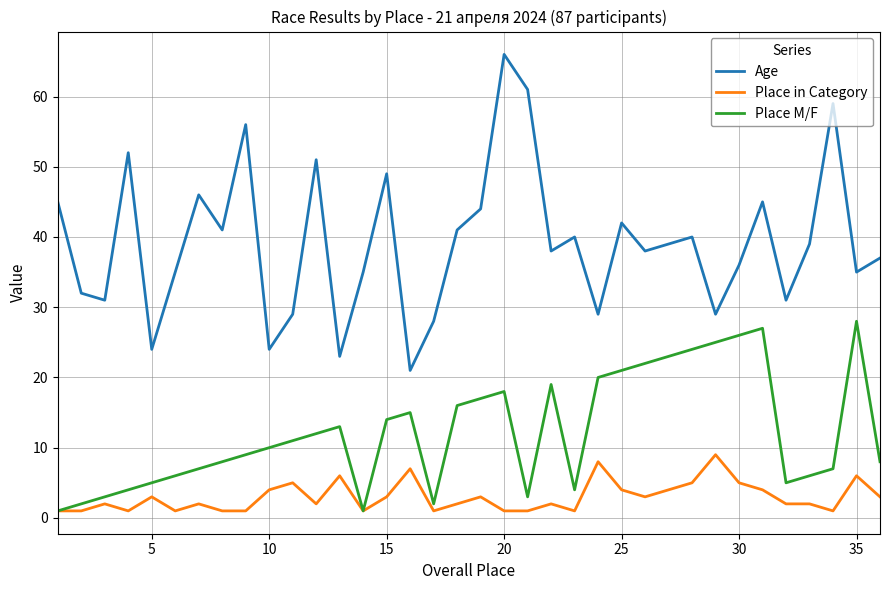

Reading right to left, transcribe all the data shown in this chart.

Age: 37	35	59	39	31	45	36	29	40	39	38	42	29	40	38	61	66	44	41	28	21	49	35	23	51	29	24	56	41	46	35	24	52	31	32	45
Place in Category: 3	6	1	2	2	4	5	9	5	4	3	4	8	1	2	1	1	3	2	1	7	3	1	6	2	5	4	1	1	2	1	3	1	2	1	1
Place M/F: 8	28	7	6	5	27	26	25	24	23	22	21	20	4	19	3	18	17	16	2	15	14	1	13	12	11	10	9	8	7	6	5	4	3	2	1